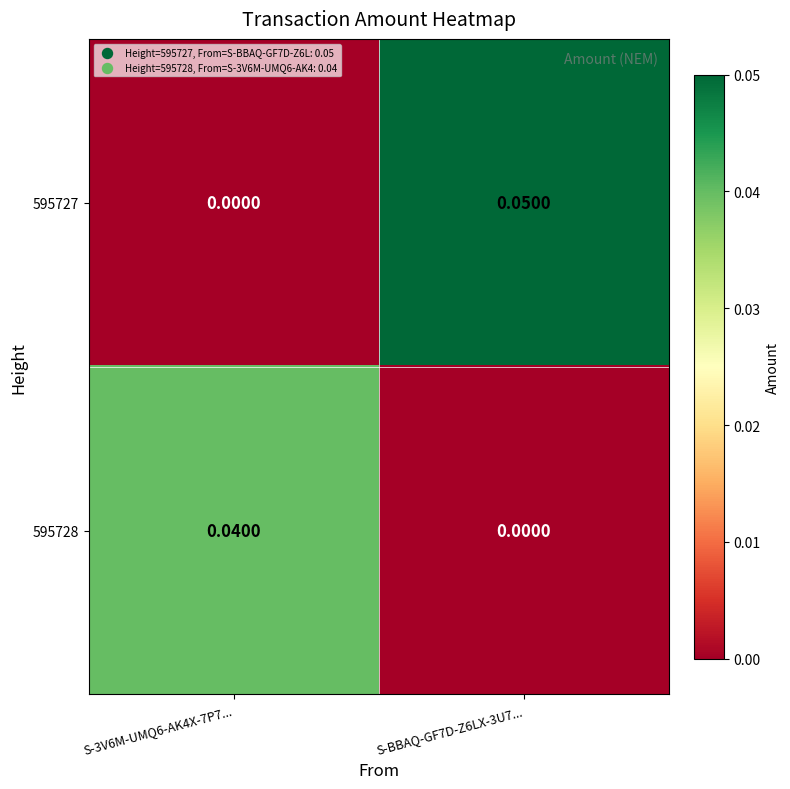

List the series in order of their overall mean, highest first.

595727, 595728